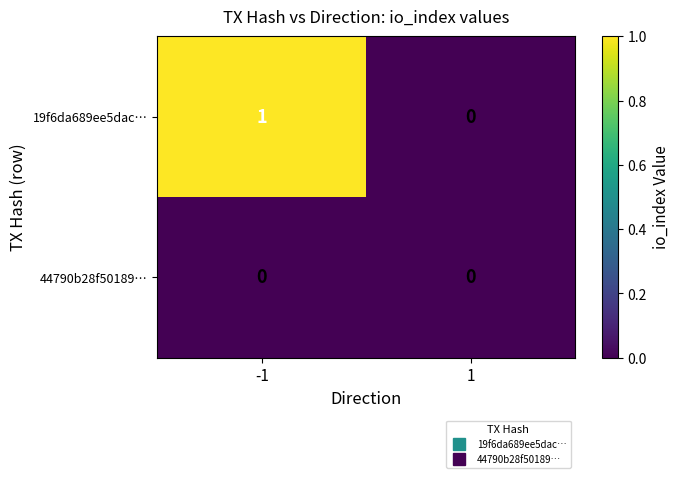

Which series changed the most between -1 and 1?

19f6da689ee5dac…